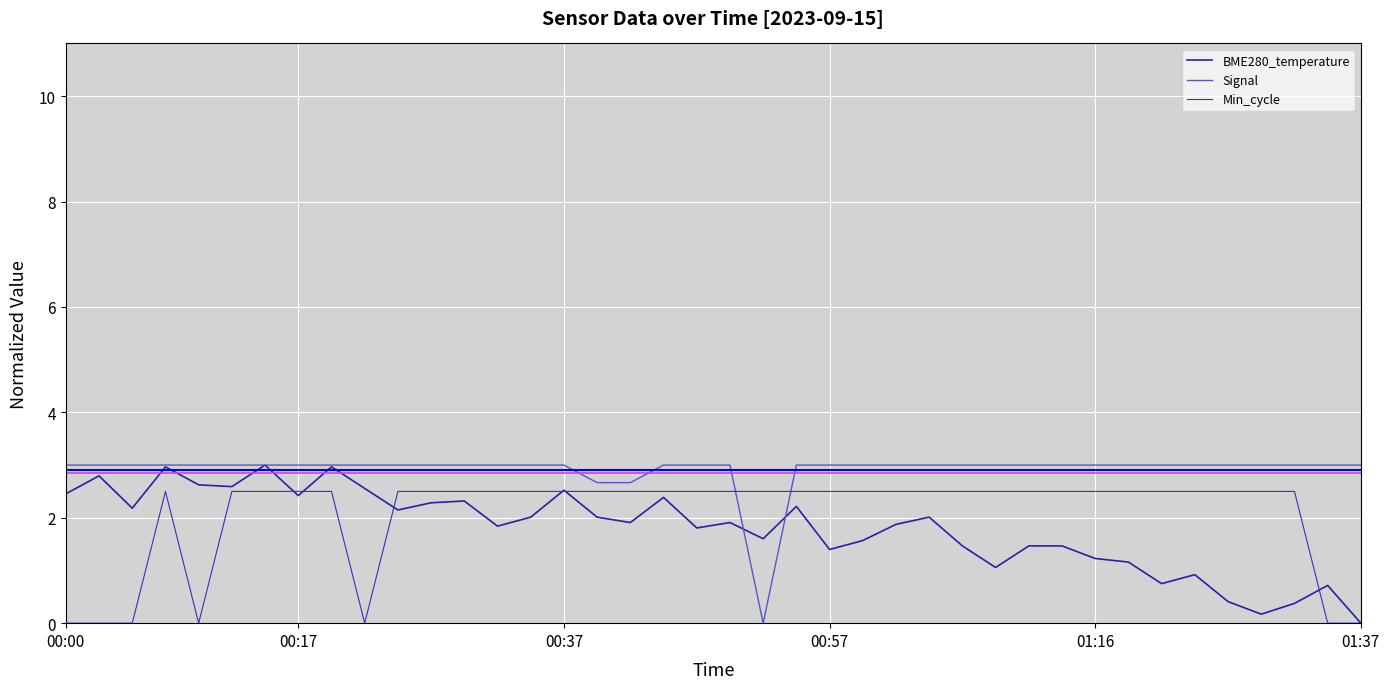

Rank the series by their maximum value, from lowest to highest.

Min_cycle, BME280_temperature, Signal